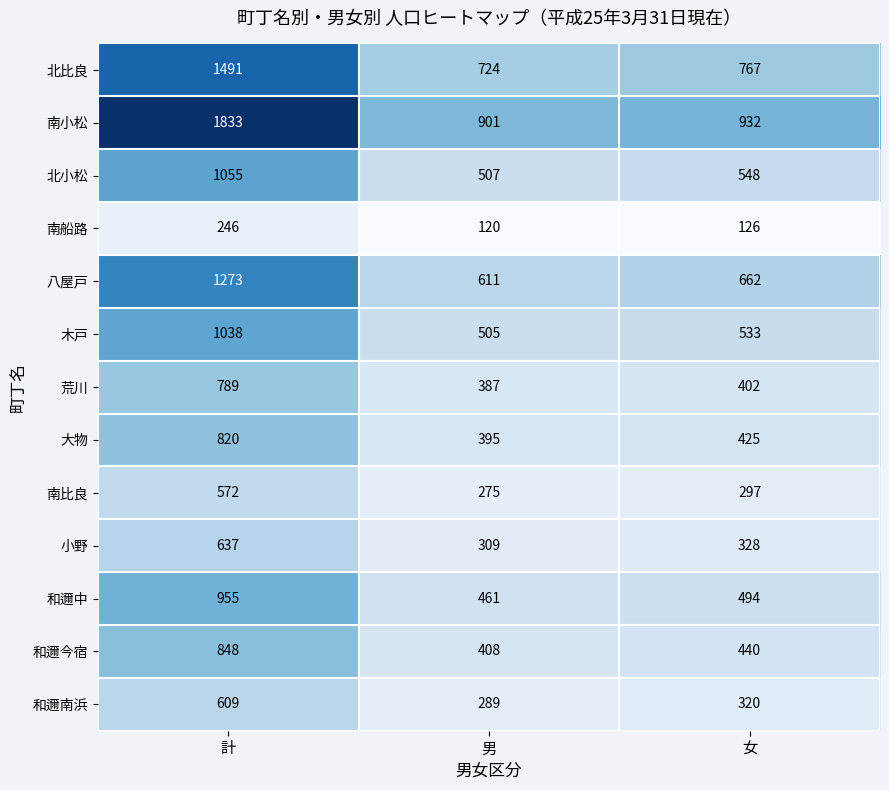

What is the total value across all series at 計?

12166